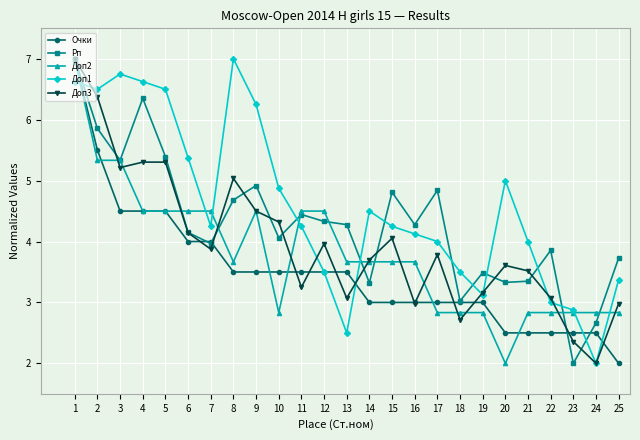

Reading left to right, what are all the values shown in this chart?

Очки: 1=7.0	2=5.5	3=4.5	4=4.5	5=4.5	6=4.0	7=4.0	8=3.5	9=3.5	10=3.5	11=3.5	12=3.5	13=3.5	14=3.0	15=3.0	16=3.0	17=3.0	18=3.0	19=3.0	20=2.5	21=2.5	22=2.5	23=2.5	24=2.5	25=2.0
Рп: 1=7.0	2=5.9	3=5.3	4=6.4	5=5.4	6=4.1	7=4.0	8=4.7	9=4.9	10=4.1	11=4.4	12=4.3	13=4.3	14=3.3	15=4.8	16=4.3	17=4.8	18=3.0	19=3.5	20=3.3	21=3.3	22=3.9	23=2.0	24=2.7	25=3.7
Доп2: 1=7.0	2=5.3	3=5.3	4=4.5	5=4.5	6=4.5	7=4.5	8=3.7	9=4.5	10=2.8	11=4.5	12=4.5	13=3.7	14=3.7	15=3.7	16=3.7	17=2.8	18=2.8	19=2.8	20=2.0	21=2.8	22=2.8	23=2.8	24=2.8	25=2.8
Доп1: 1=6.6	2=6.5	3=6.7	4=6.6	5=6.5	6=5.4	7=4.2	8=7.0	9=6.2	10=4.9	11=4.2	12=3.5	13=2.5	14=4.5	15=4.2	16=4.1	17=4.0	18=3.5	19=3.1	20=5.0	21=4.0	22=3.0	23=2.9	24=2.0	25=3.4
Доп3: 1=7.0	2=6.4	3=5.2	4=5.3	5=5.3	6=4.1	7=3.9	8=5.0	9=4.5	10=4.3	11=3.2	12=4.0	13=3.1	14=3.7	15=4.1	16=3.0	17=3.8	18=2.7	19=3.2	20=3.6	21=3.5	22=3.1	23=2.4	24=2.0	25=3.0